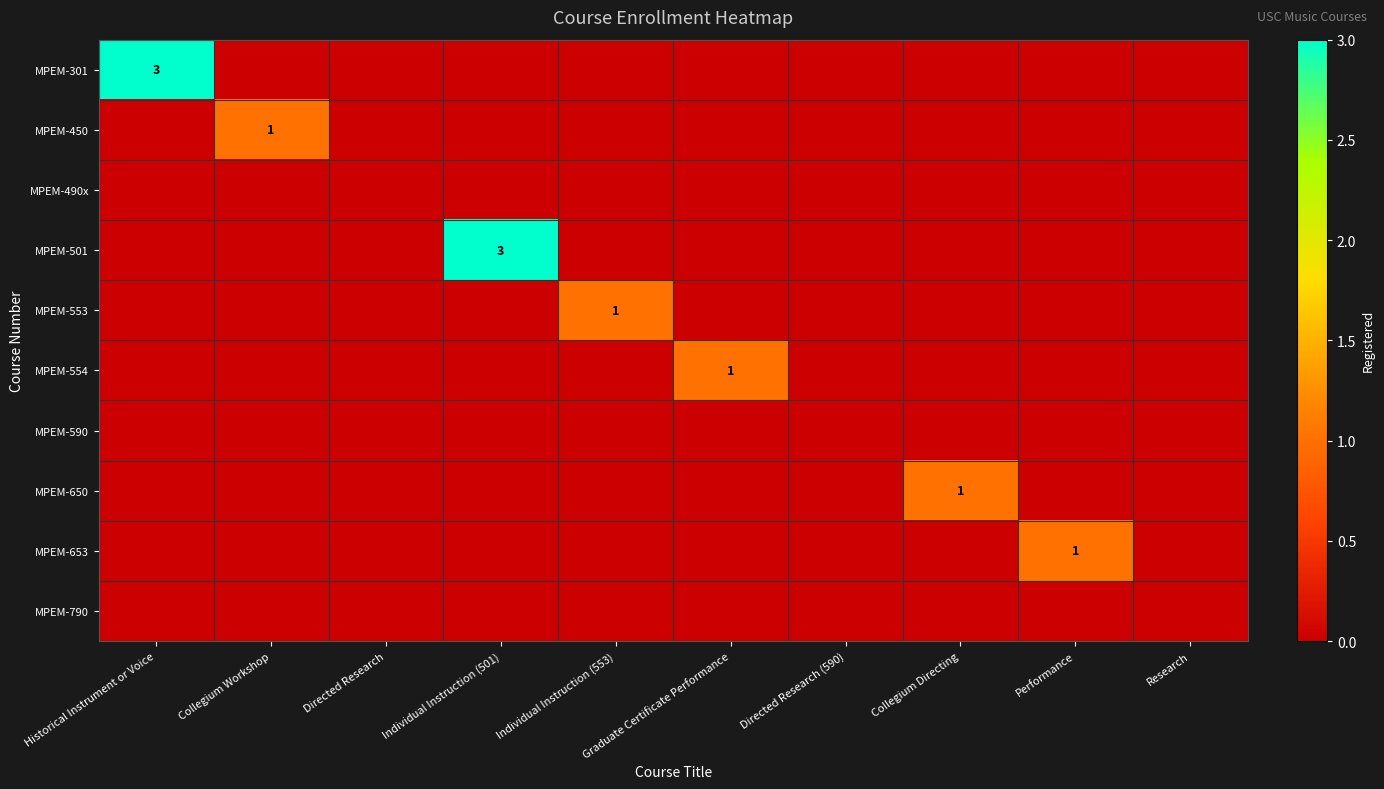

What is the greatest value displayed?

3